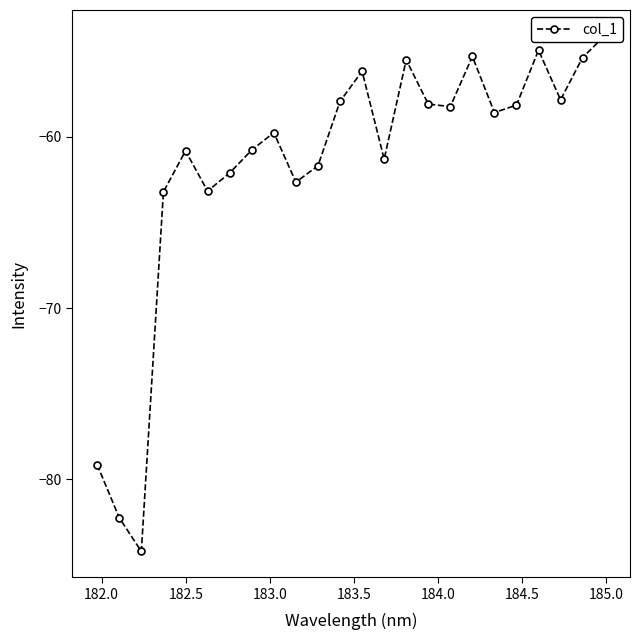

How many values are below -58?

16